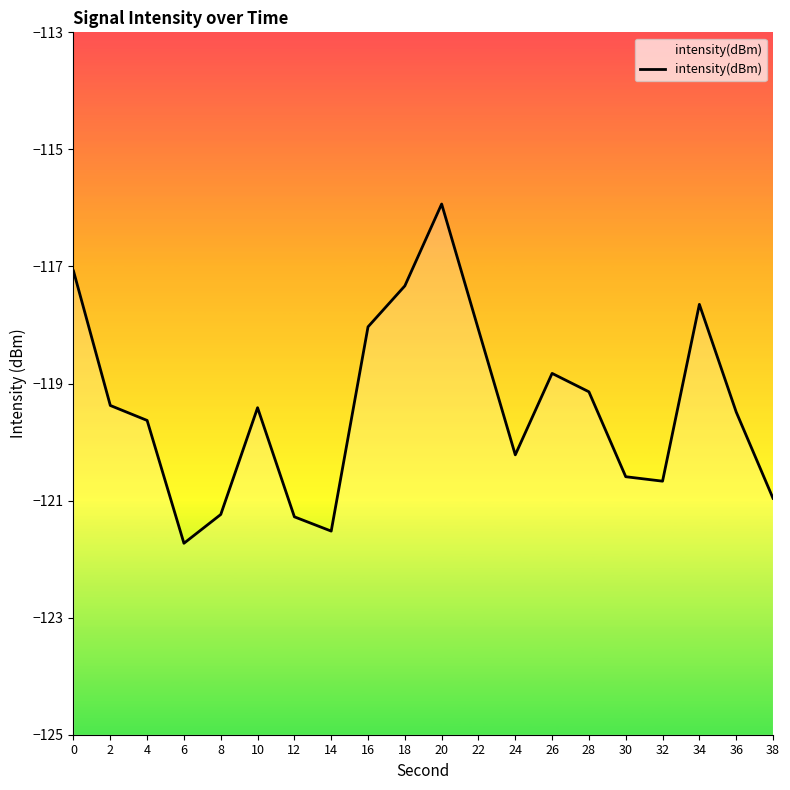

What is the average value?

-119.4